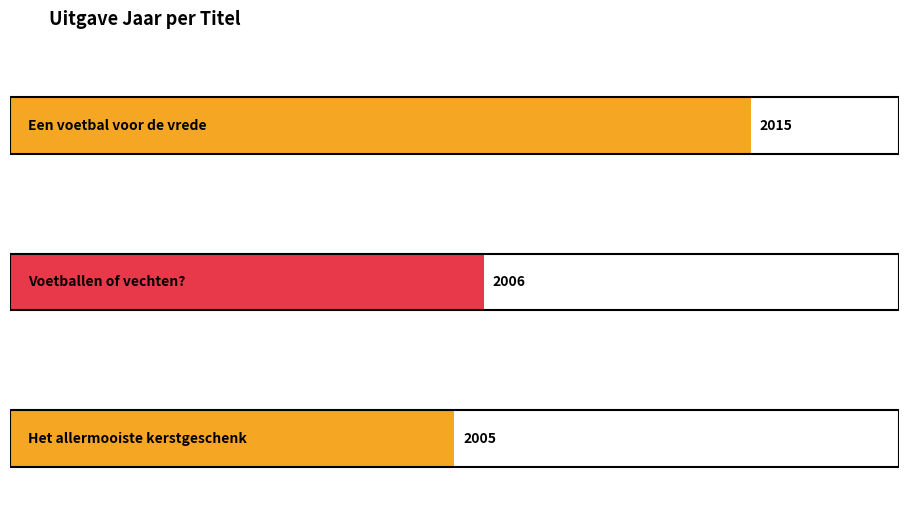

The chart shows a value of 2015 at Een voetbal voor de vrede. True or false?

True